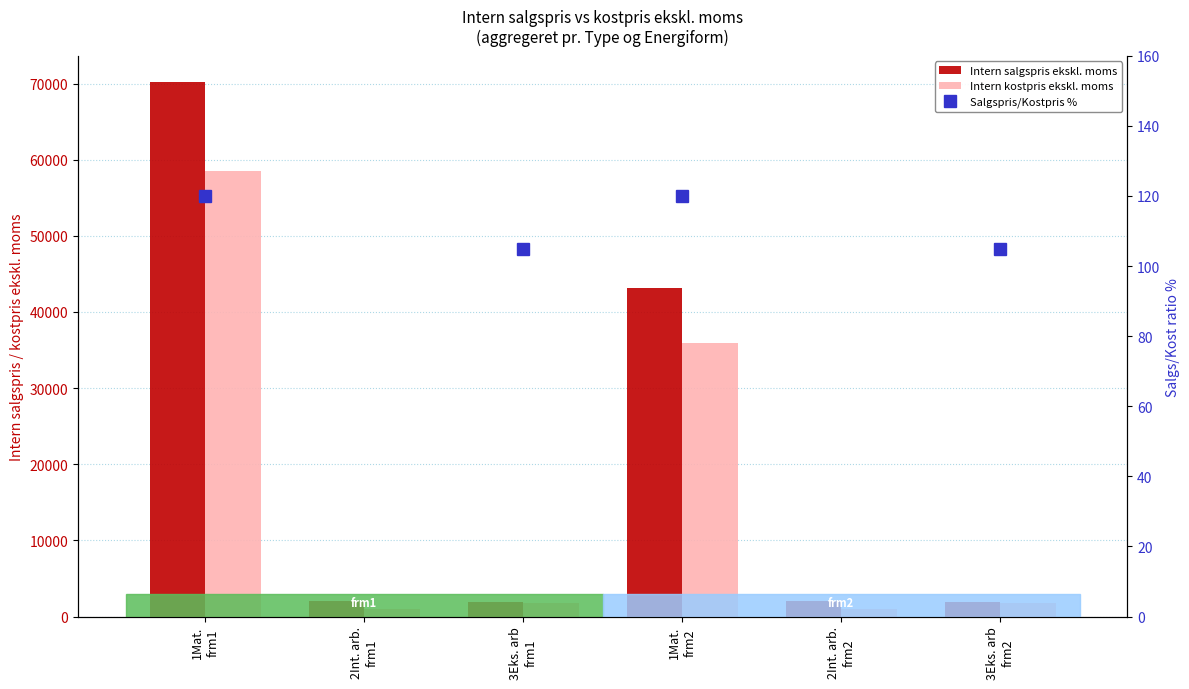

How many distinct data groups are displayed?

3